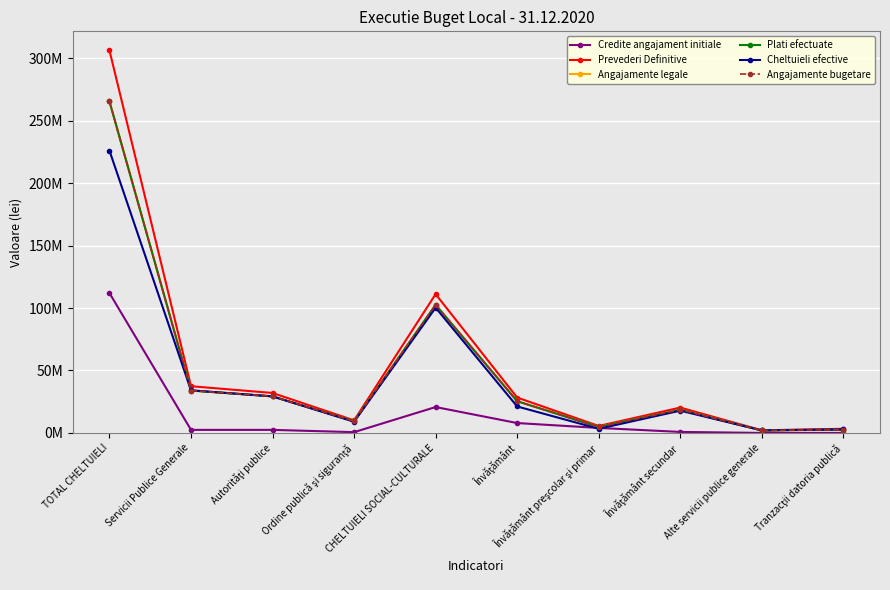

What is the sum of all Plati efectuate values?

493687861